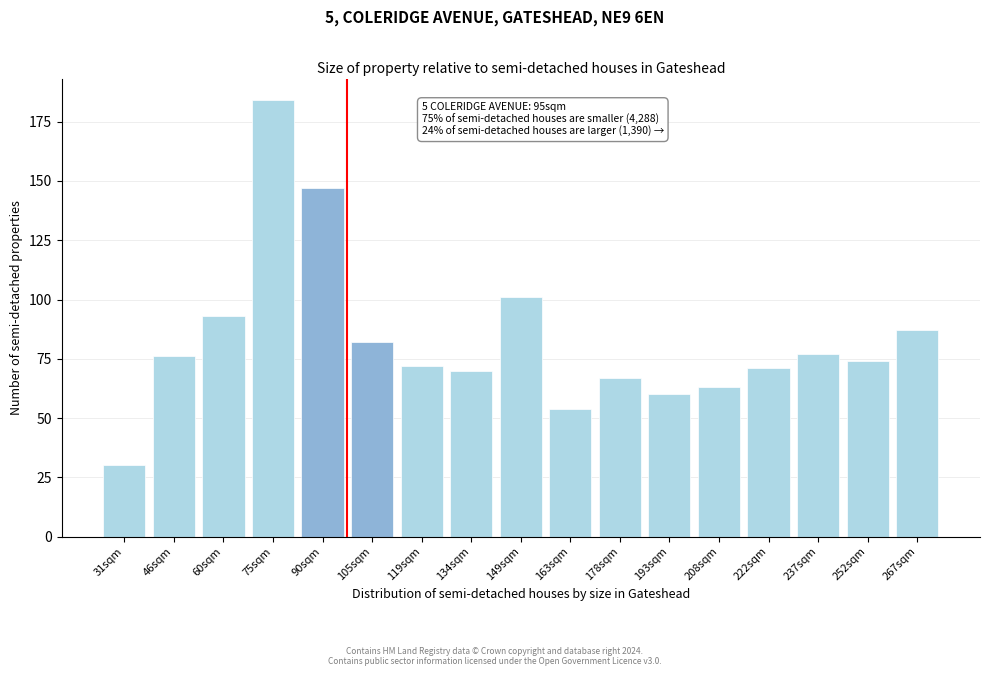

Reading right to left, what are all the values shown in this chart?

87	74	77	71	63	60	67	54	101	70	72	82	147	184	93	76	30